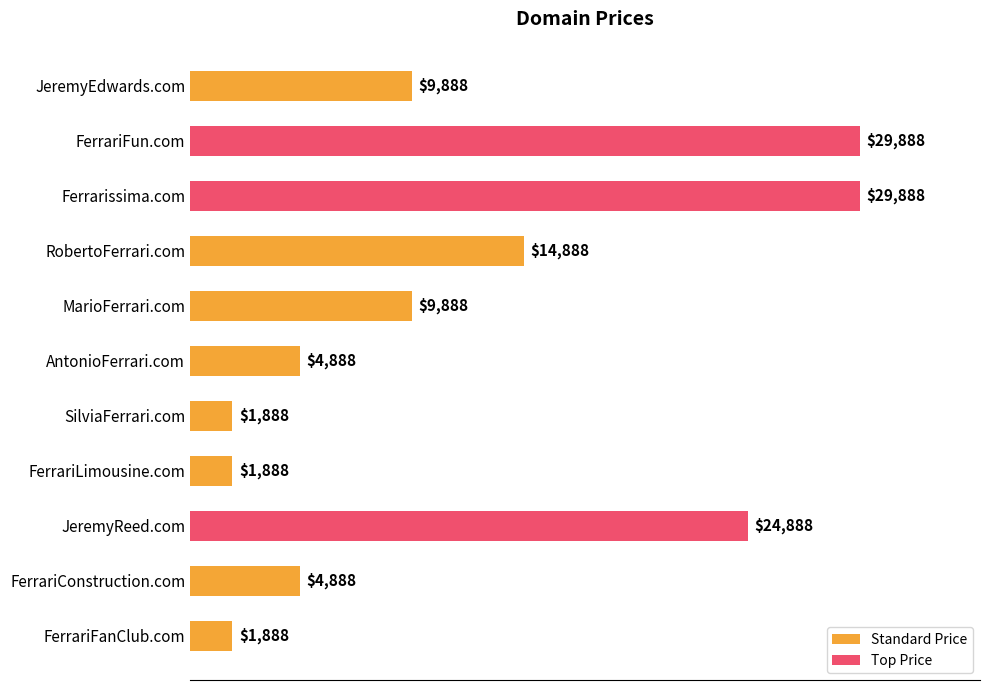

What position from the bottom is JeremyReed.com?

3